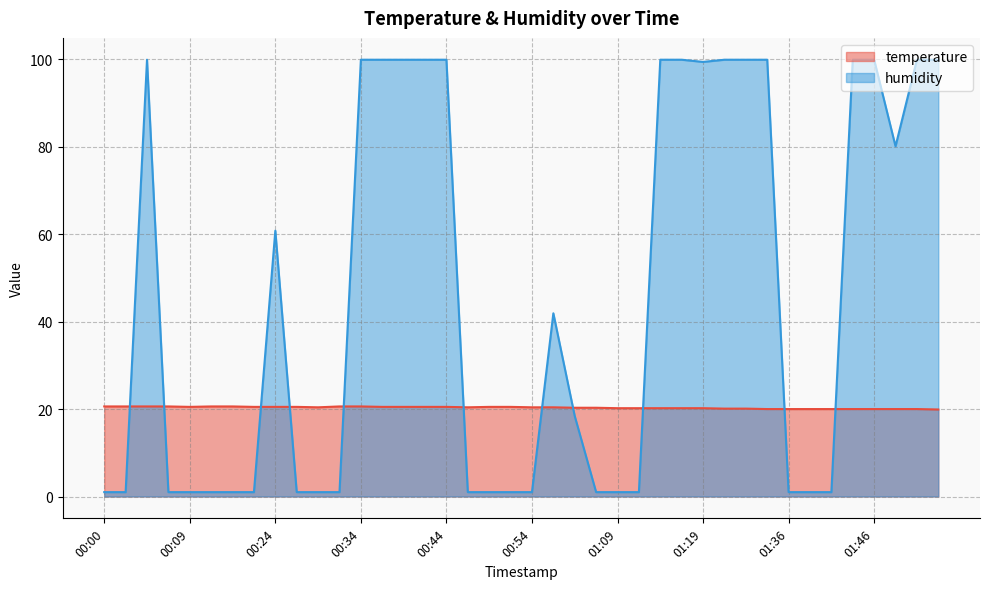

Read the humidity value at 00:52.

1.0